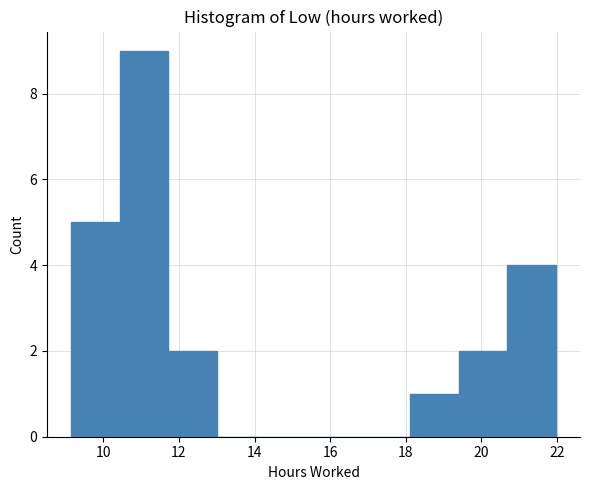

Reading left to right, transcribe this chart: for each bar, give the range it covers on the x-axis and its height. Neither the bar edges nor the heights are printed on the chart, so give them approximately, as read against the axes.

9.2 to 10.4: 5
10.4 to 11.8: 9
11.8 to 13.0: 2
13.0 to 14.2: 0
14.2 to 15.6: 0
15.6 to 16.8: 0
16.8 to 18.2: 0
18.2 to 19.4: 1
19.4 to 20.6: 2
20.6 to 22.0: 4